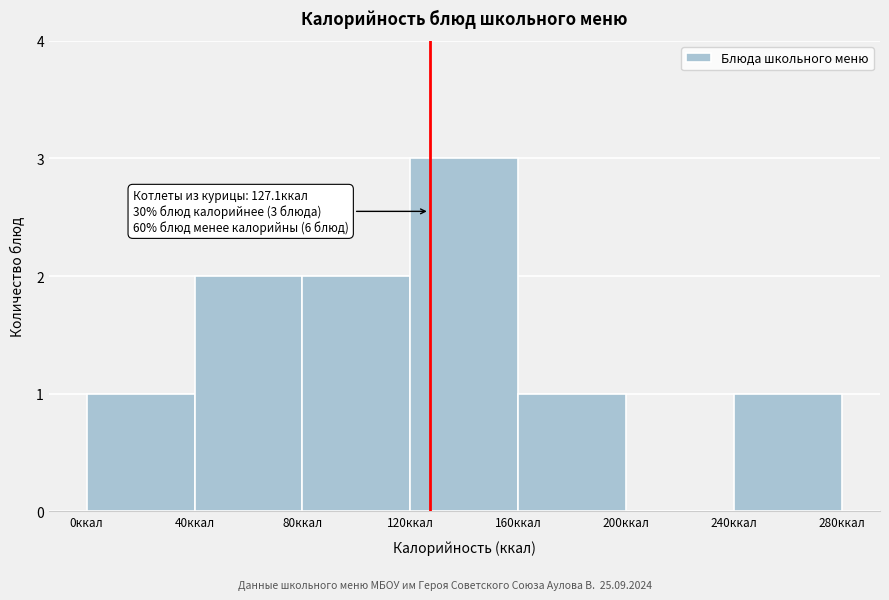

Which range on the x-axis has the tallest bar?

120 to 160